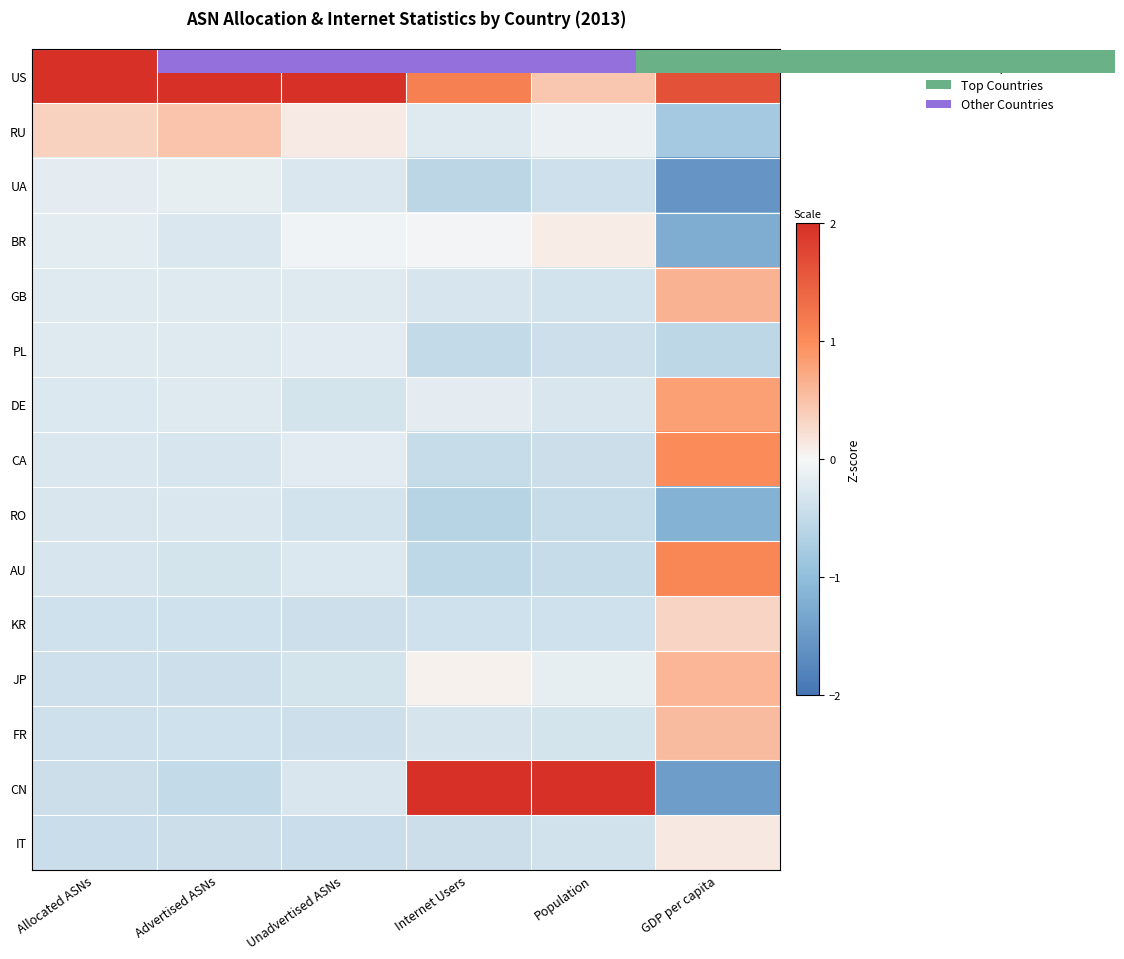

What is the maximum value shown in the chart?

3.7